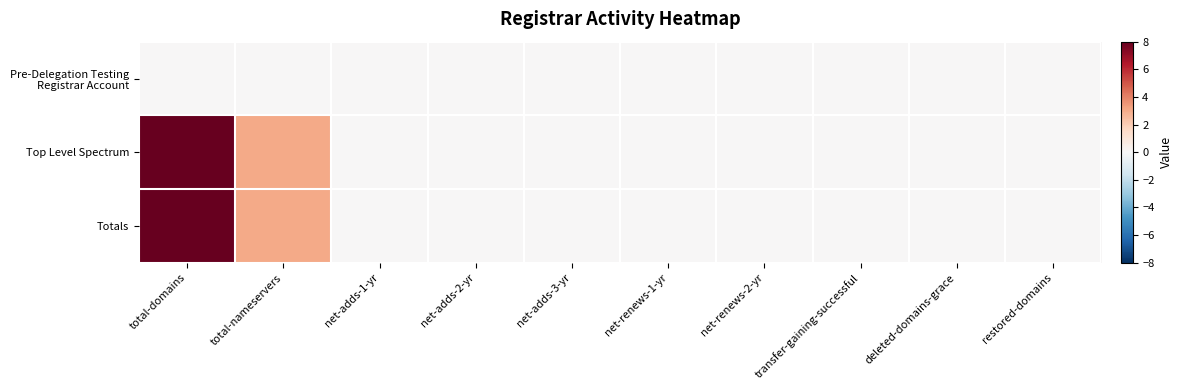

Between net-adds-3-yr and net-renews-1-yr, which series saw the biggest shift?

Pre-Delegation Testing Registrar Account